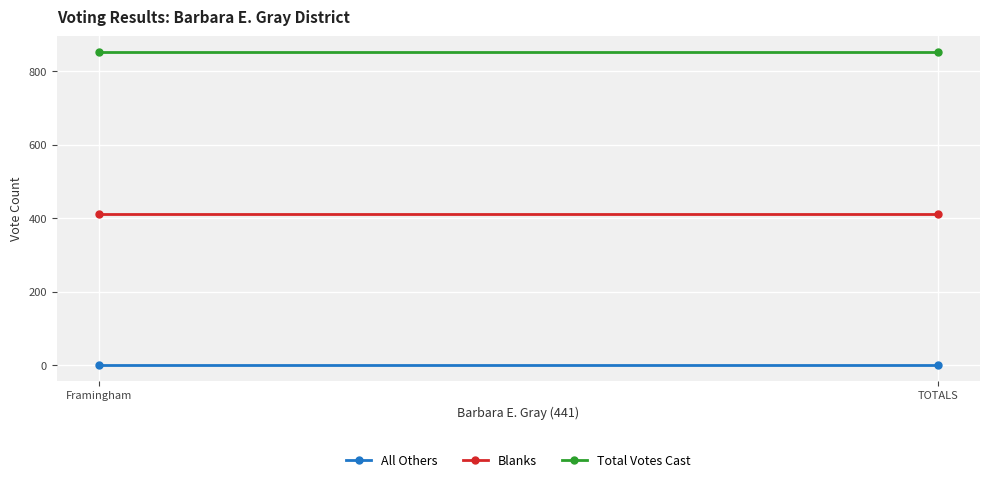

What are all the series names shown in the legend?

All Others, Blanks, Total Votes Cast